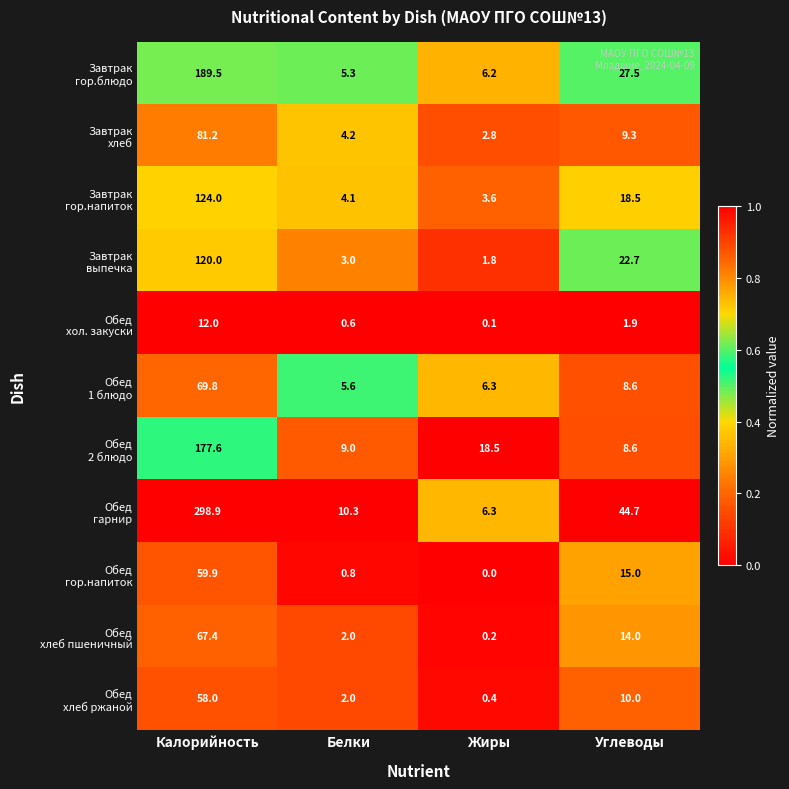

Which category has the lowest value across all series?

Жиры